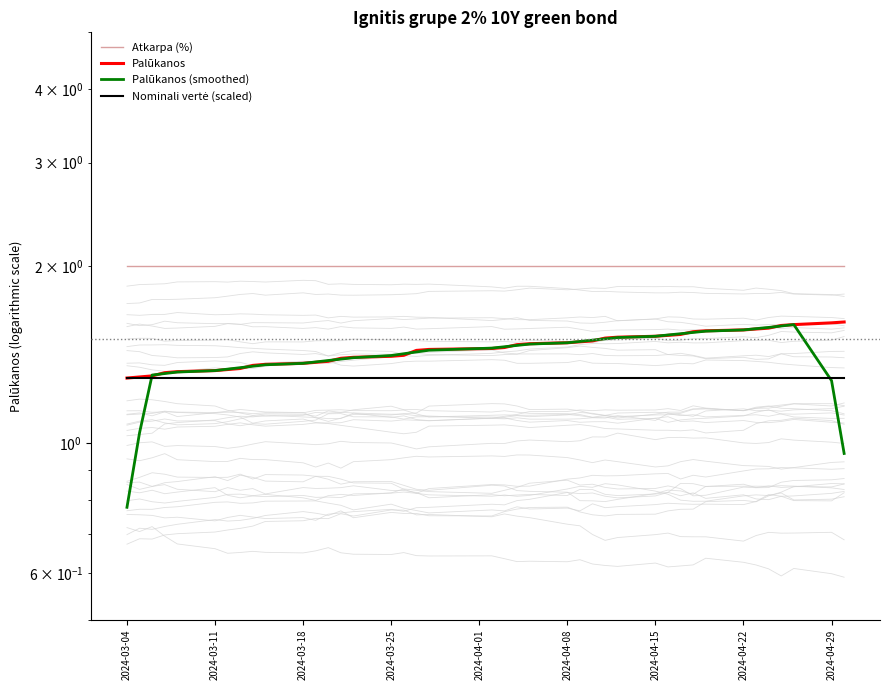

Between 2024-03-11 and 2024-03-18, which series saw the biggest shift?

Palūkanos (smoothed)